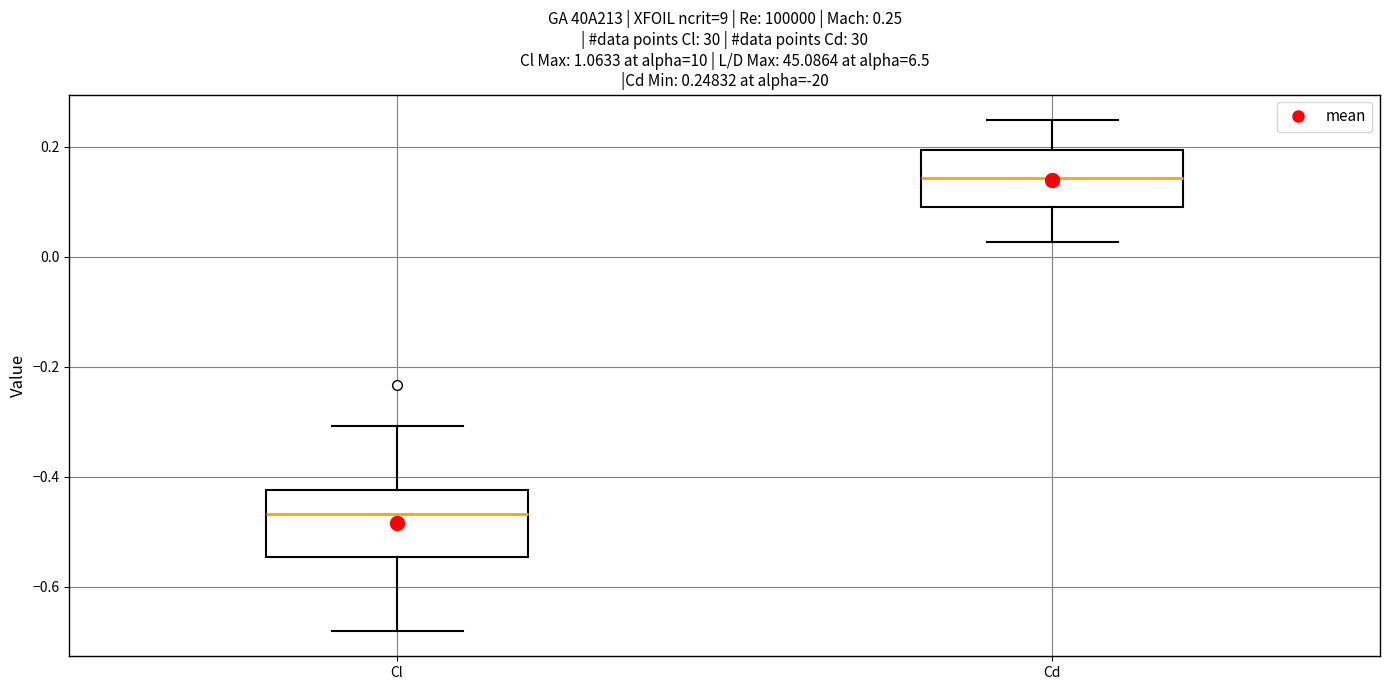

Which box's median line is the lowest?

Cl